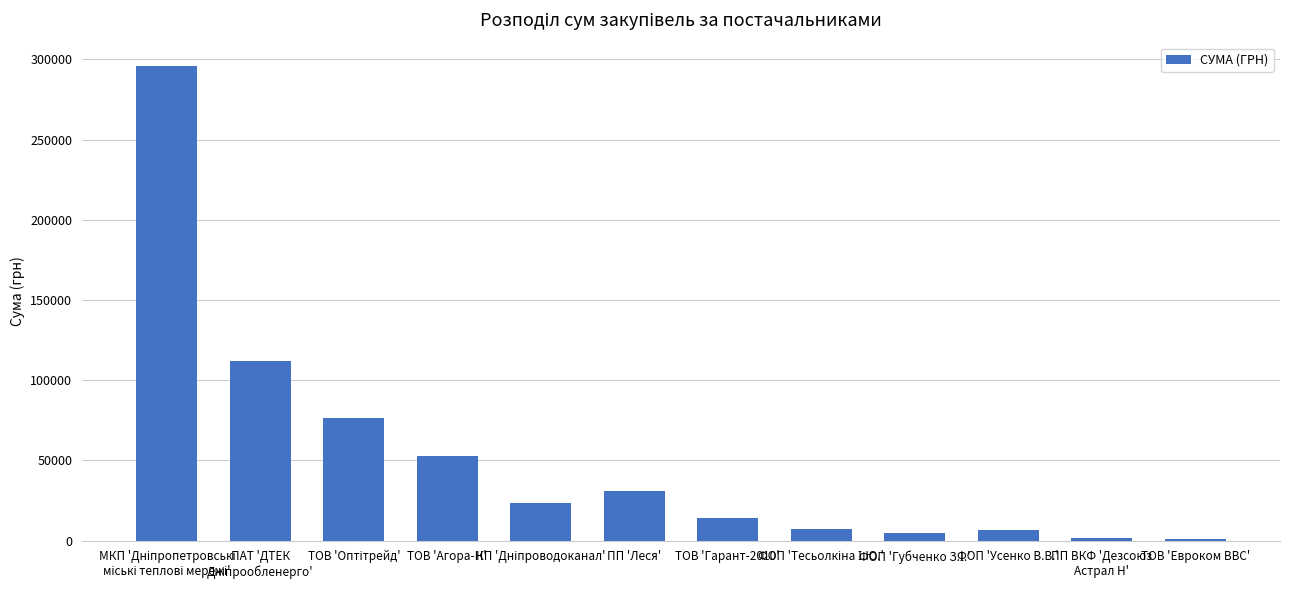

The value at ФОП 'Усенко В.В.' is 6351.6. True or false?

True